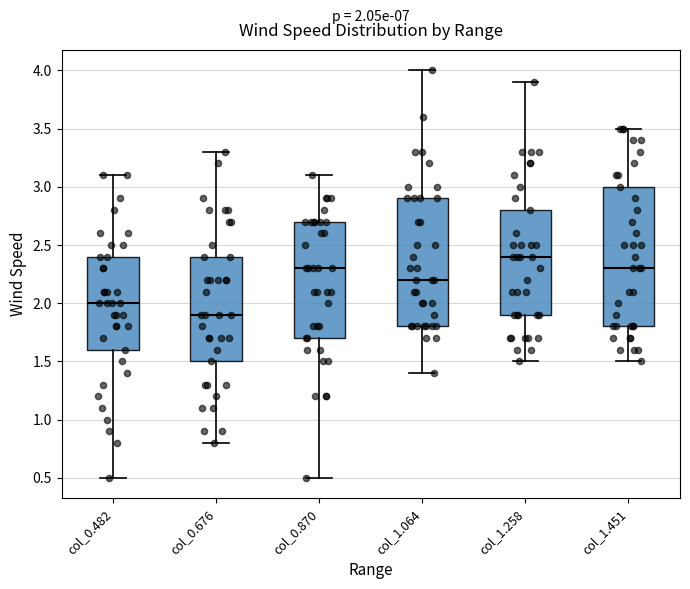

Which box is the tallest, from its lower edge to its upper edge?

col_1.451